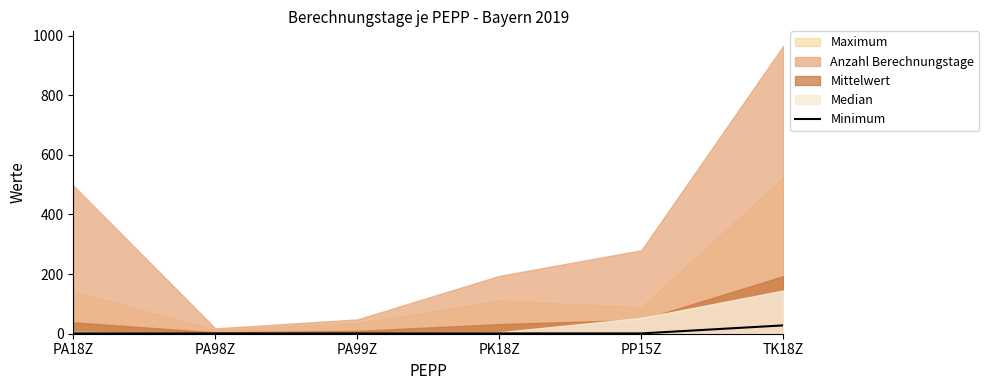

Which label corresponds to the smallest value in the chart?

PA18Z